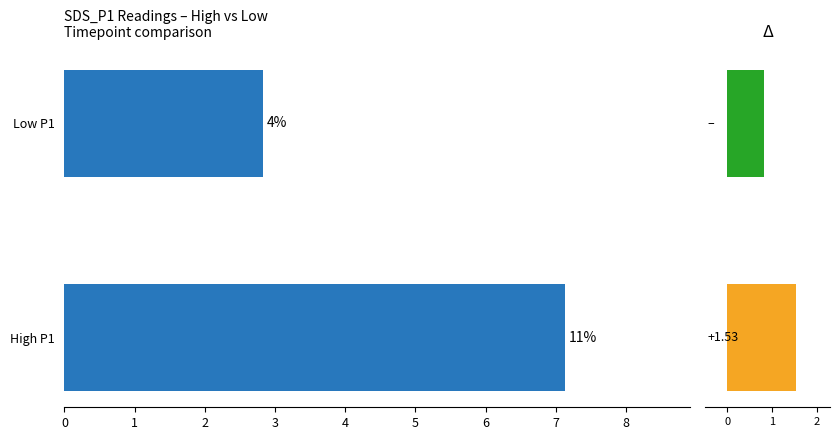

Reading left to right, extract all data points from this chart.

SDS_P1: 7.1	2.8
SDS_P2: 1.5	0.8